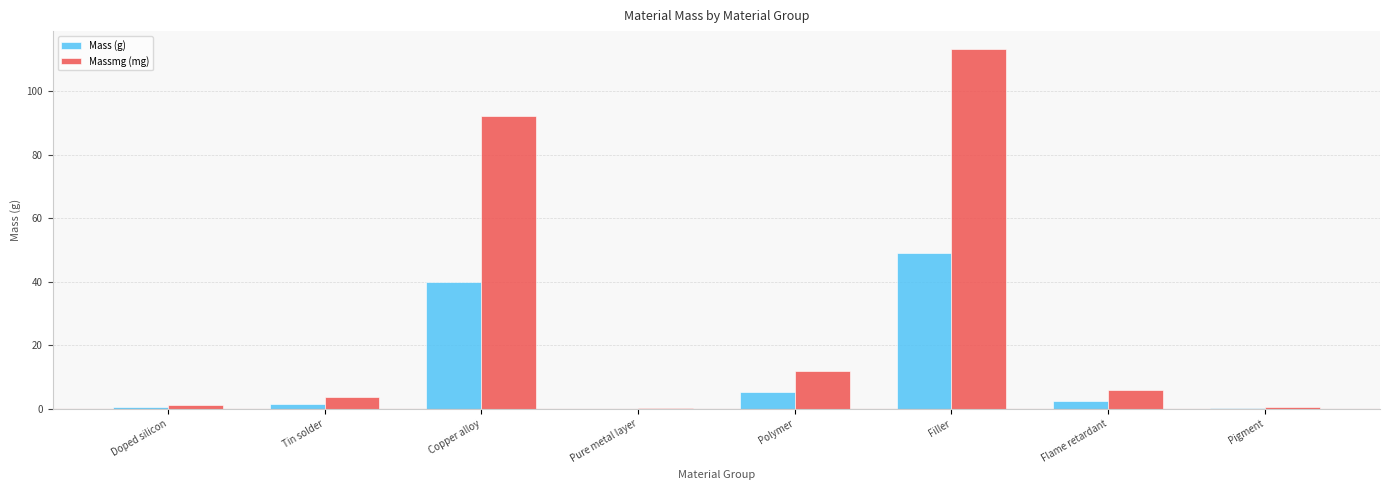

What is the approximate value of Massmg (mg) at Flame retardant?

5.9